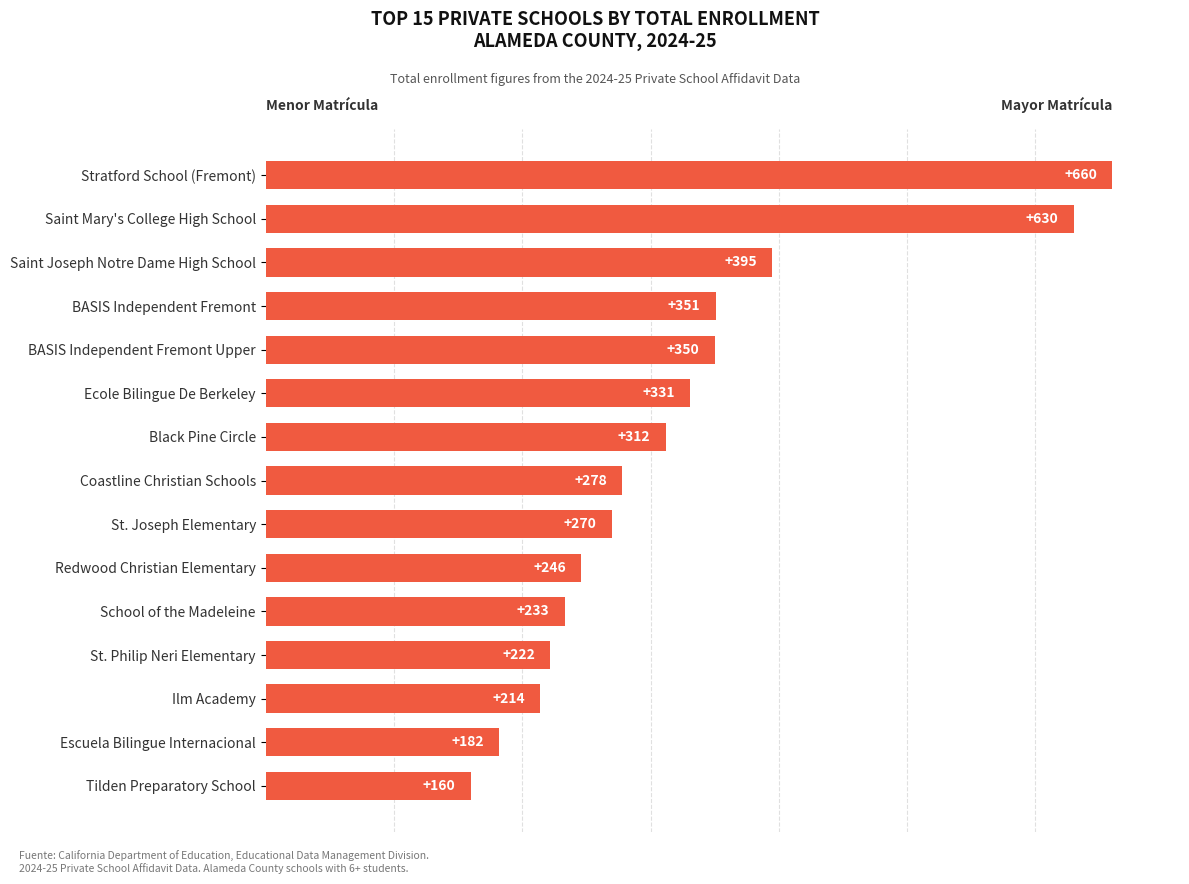

What is the difference between the maximum and minimum values?

500